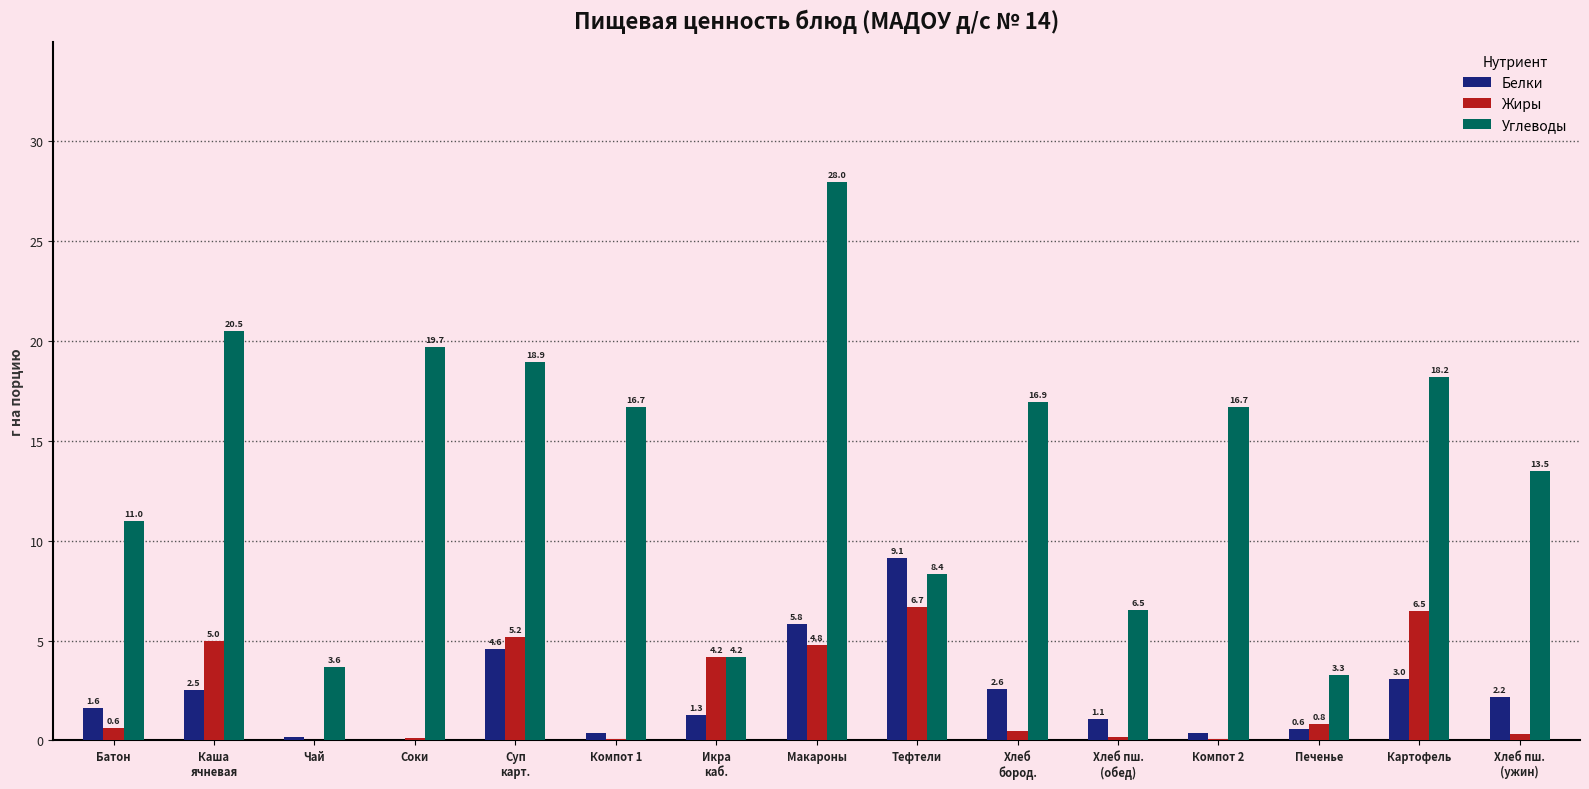

At which label is Углеводы closest to 15?

Хлеб пш.
(ужин)